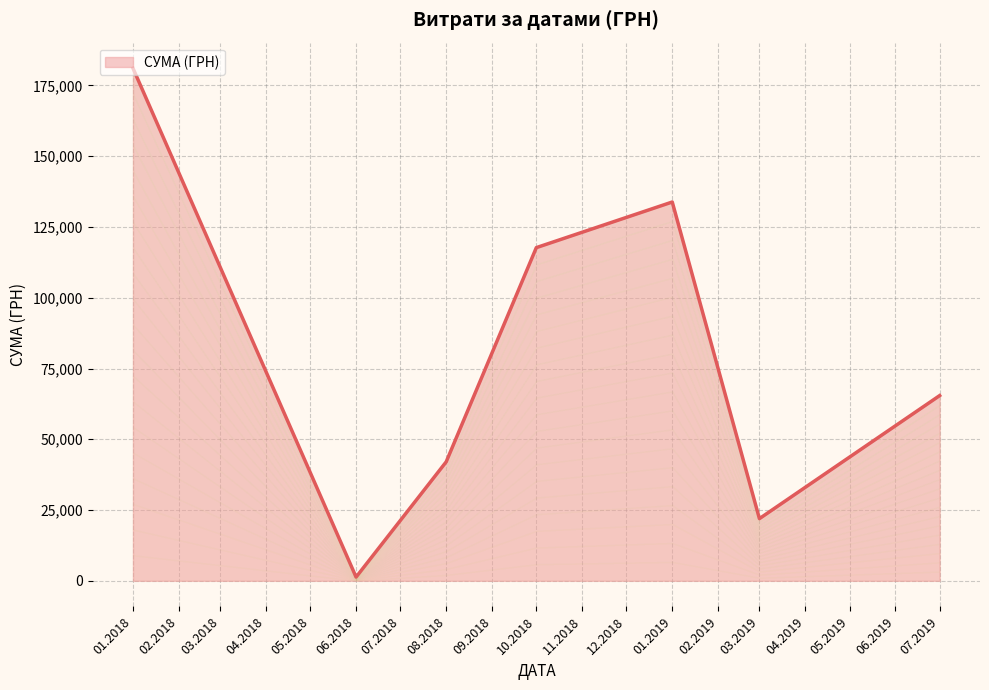

Which has a higher value, 14 or 6?

14